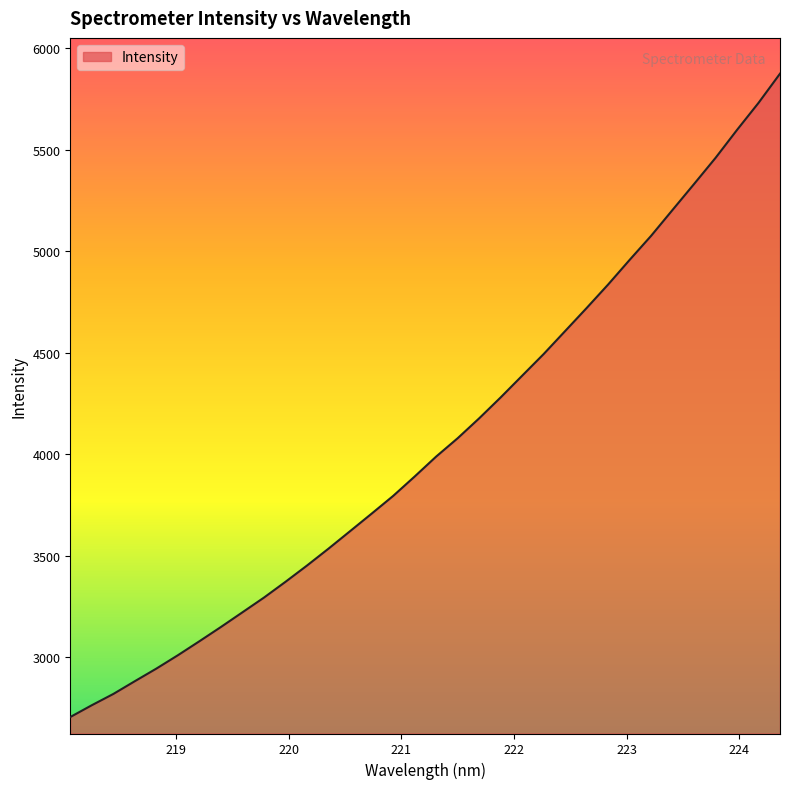

What is the difference between the maximum and minimum values?

3169.3